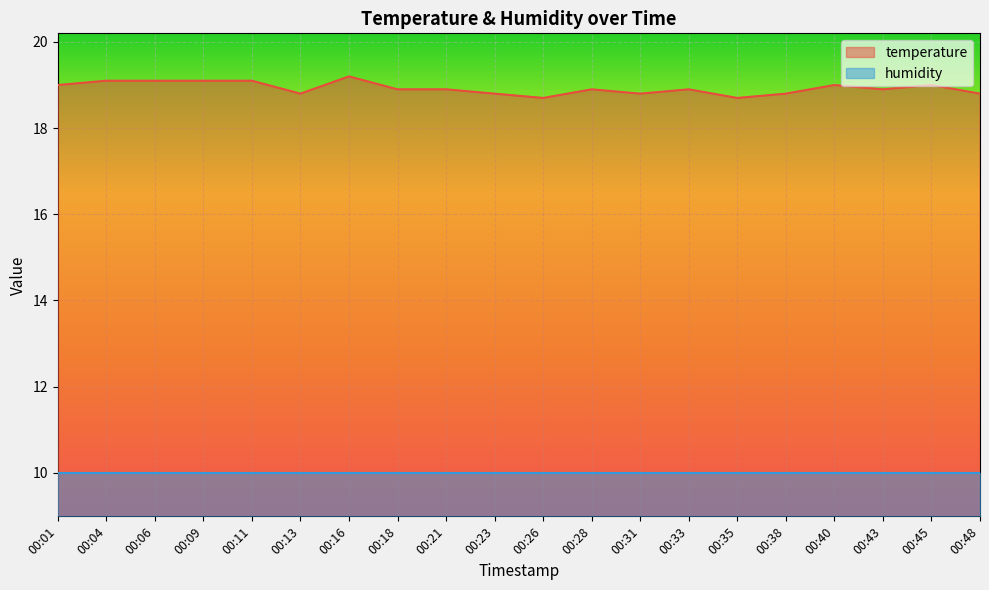

How many categories are shown in the chart?

20